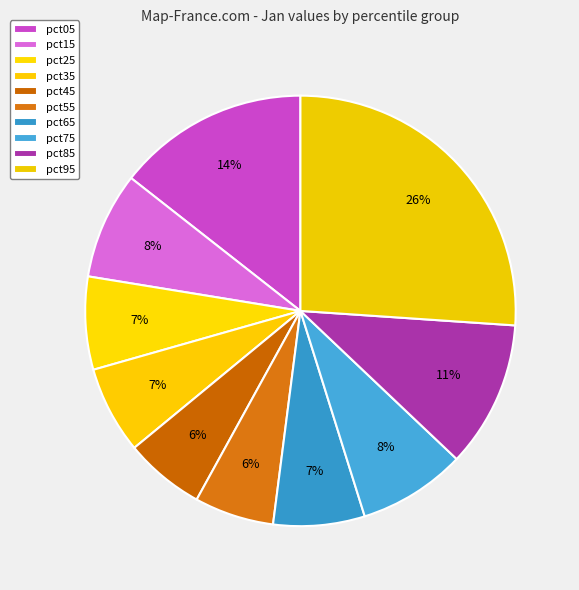

Does any single category account for the majority?

No